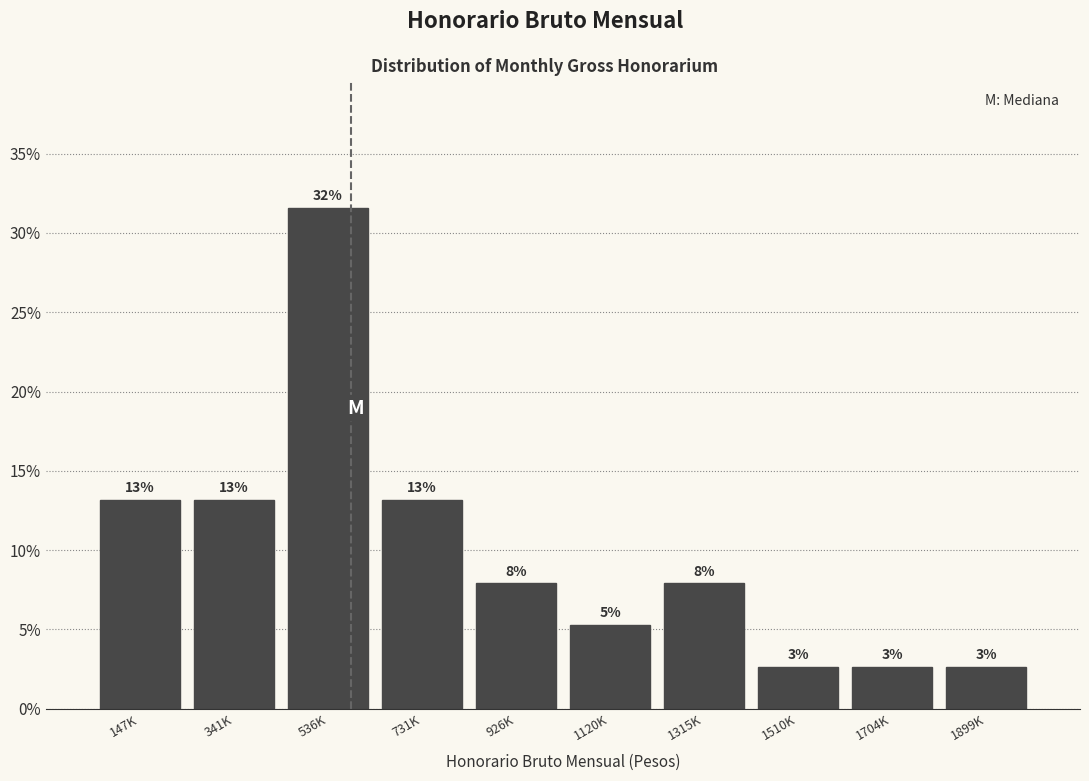

How many bars are there in total?

10